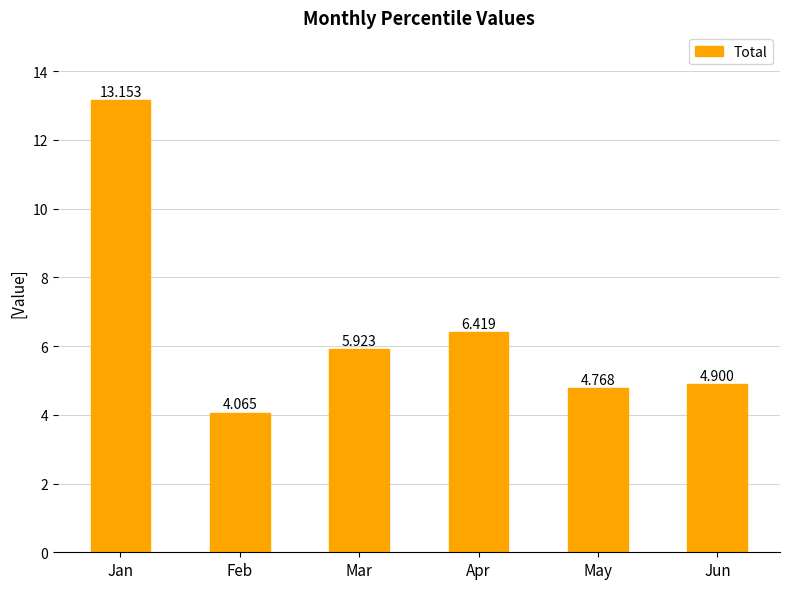

Rank the categories by value from lowest to highest.

Feb, May, Jun, Mar, Apr, Jan